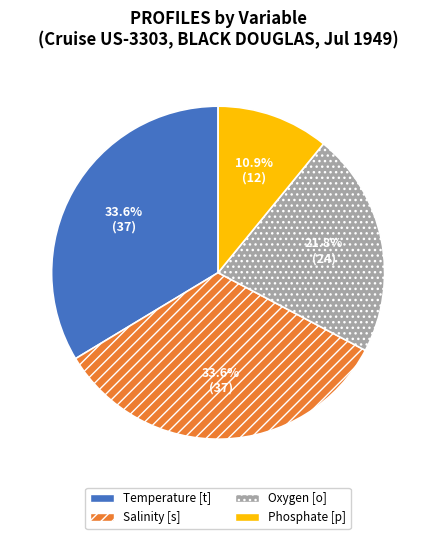

Which category has the smallest portion of the pie?

Phosphate [p]